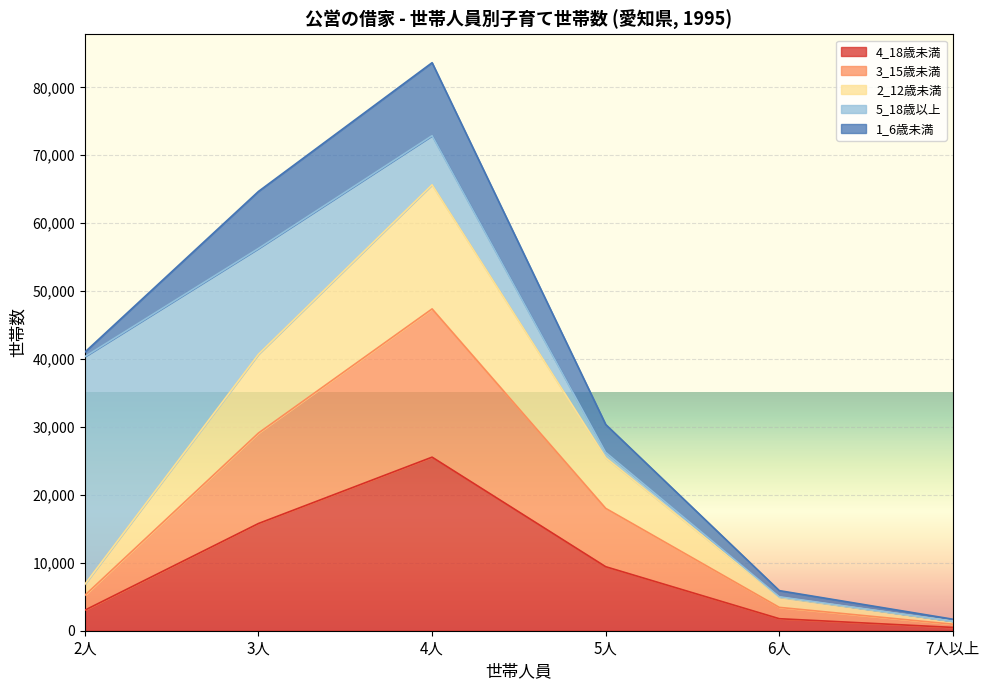

At which category is the sum across all series the highest?

4人